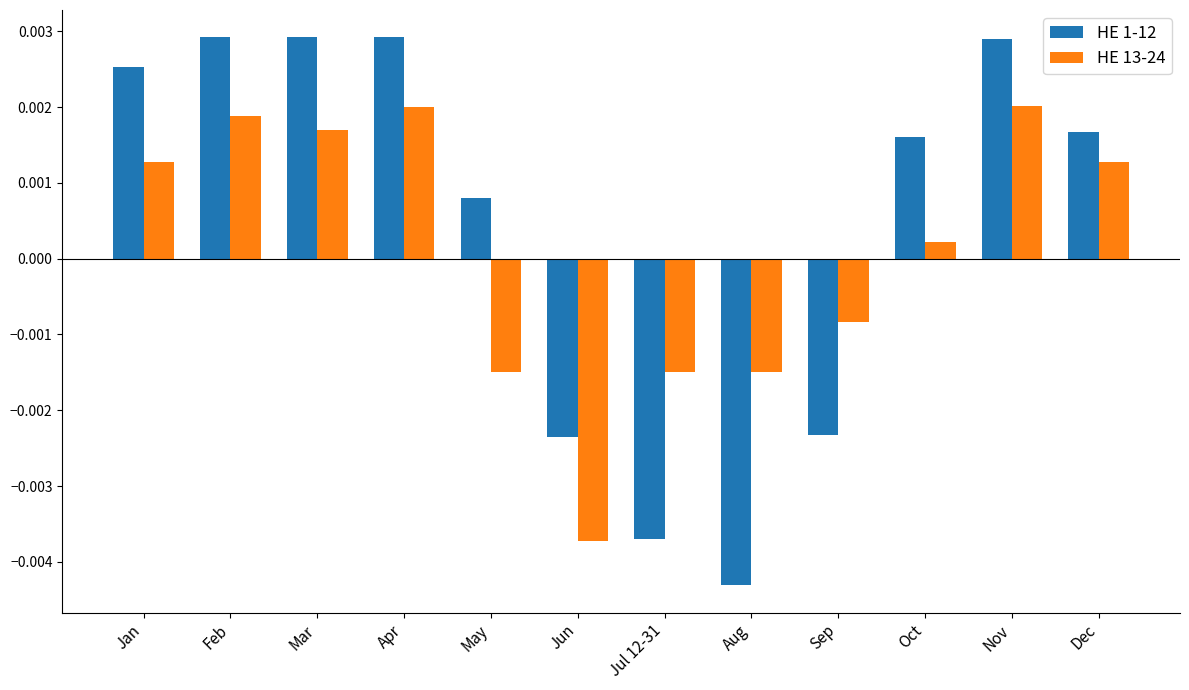

At which label does HE 13-24 reach its minimum?

Jun